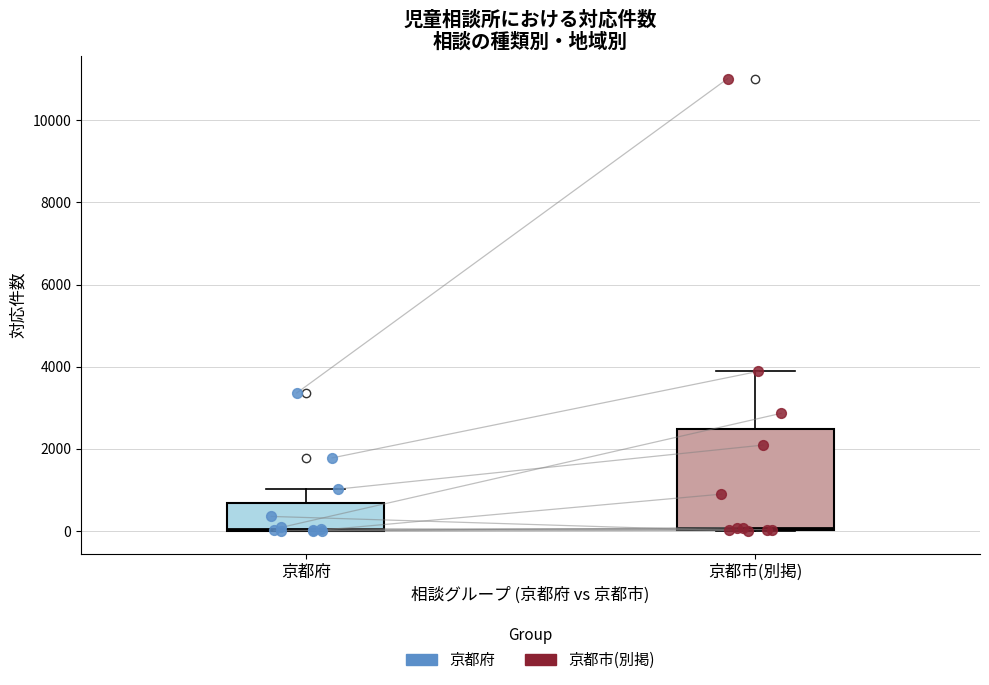

Where does the upper whisker of the box for 京都府 end on the y-axis? The values are not printed on the chart, so give them approximately, as read against the axis.

1000